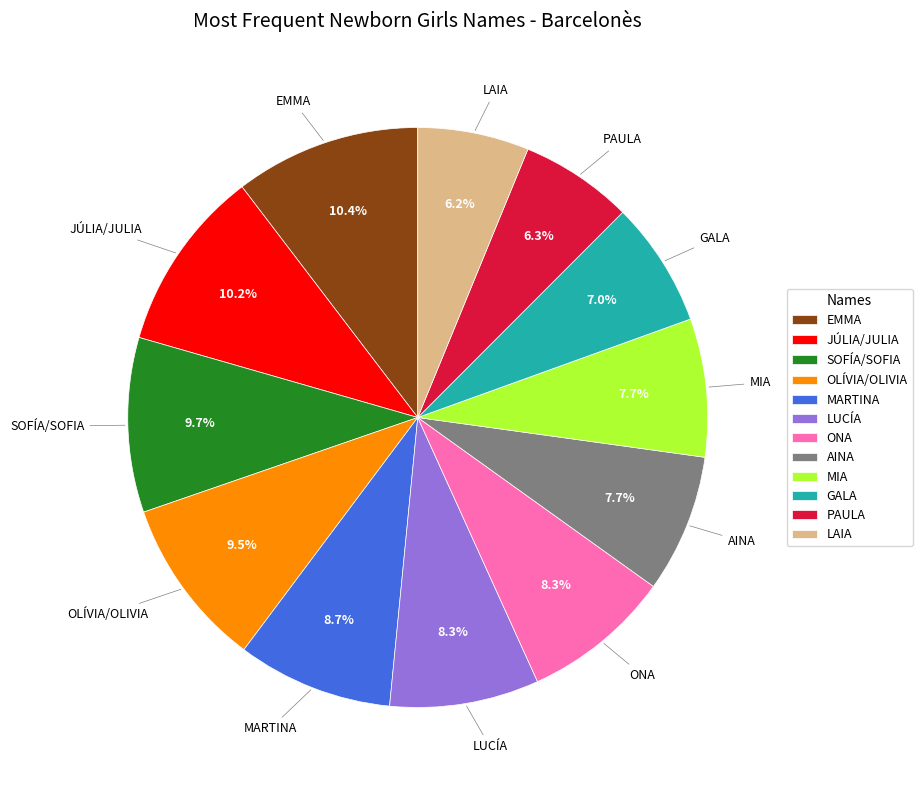

What percentage is the EMMA slice, to the nearest percent?

10%